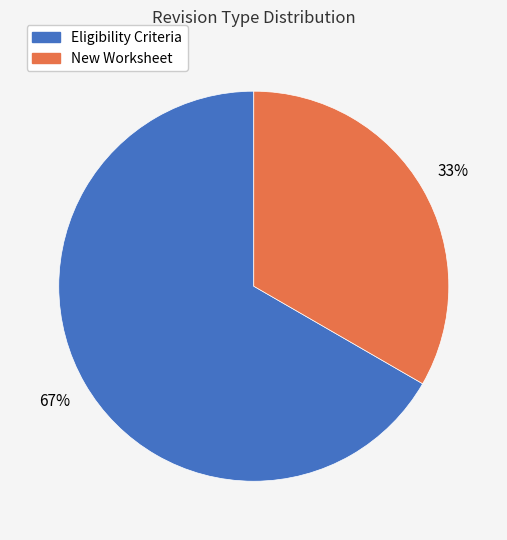

Rank the categories by value from lowest to highest.

New Worksheet, Eligibility Criteria